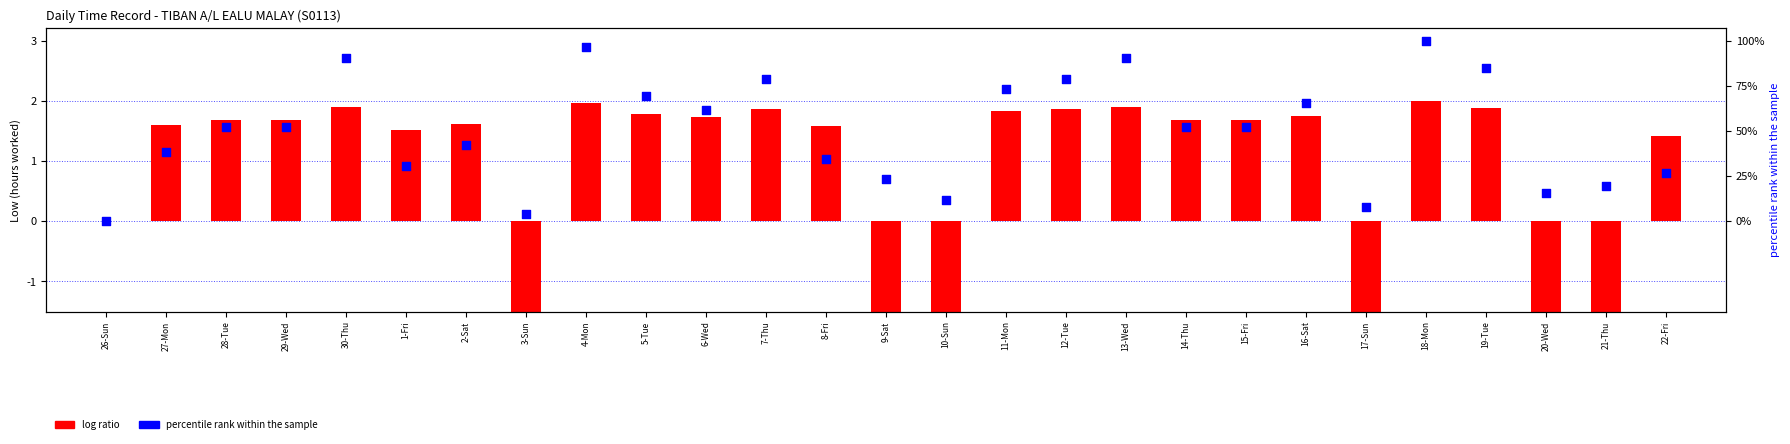

Is the value of log ratio at 27-Mon greater than the value of percentile rank within the sample at 13-Wed?

No